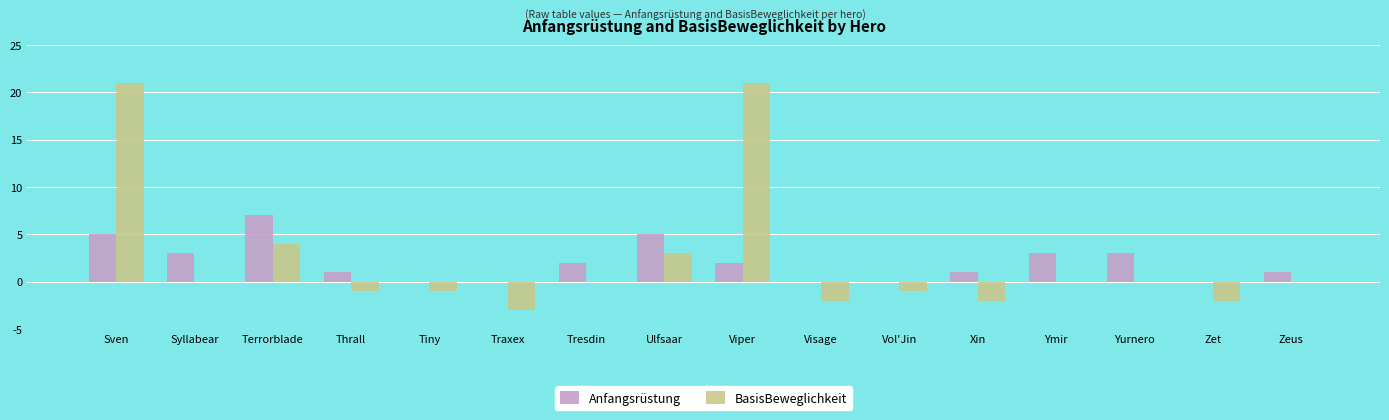

What is the sum of all BasisBeweglichkeit values?

37